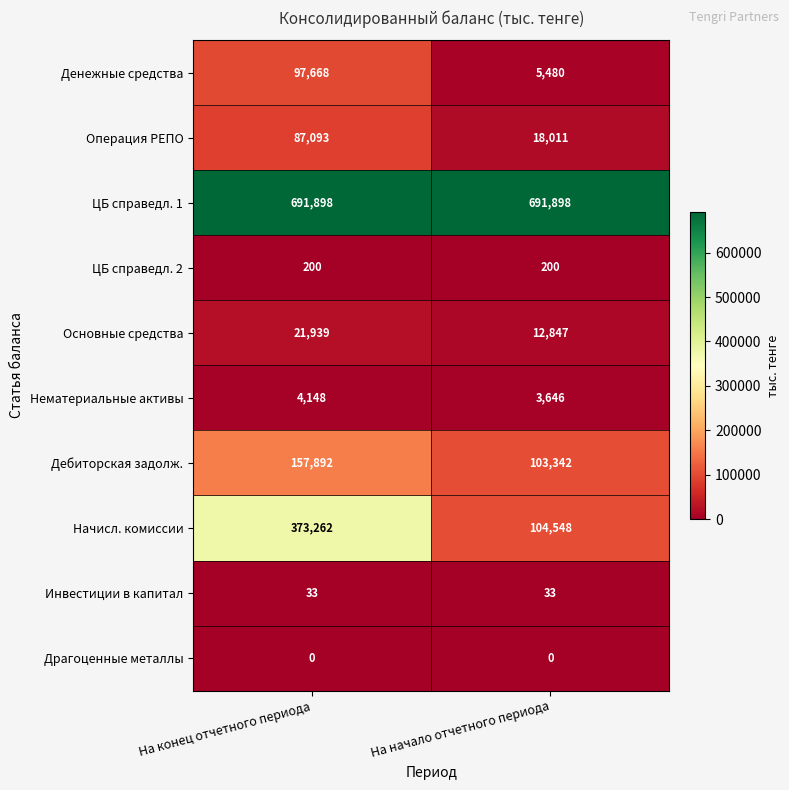

Which series changed the most between На конец отчетного периода and На начало отчетного периода?

Начисл. комиссии